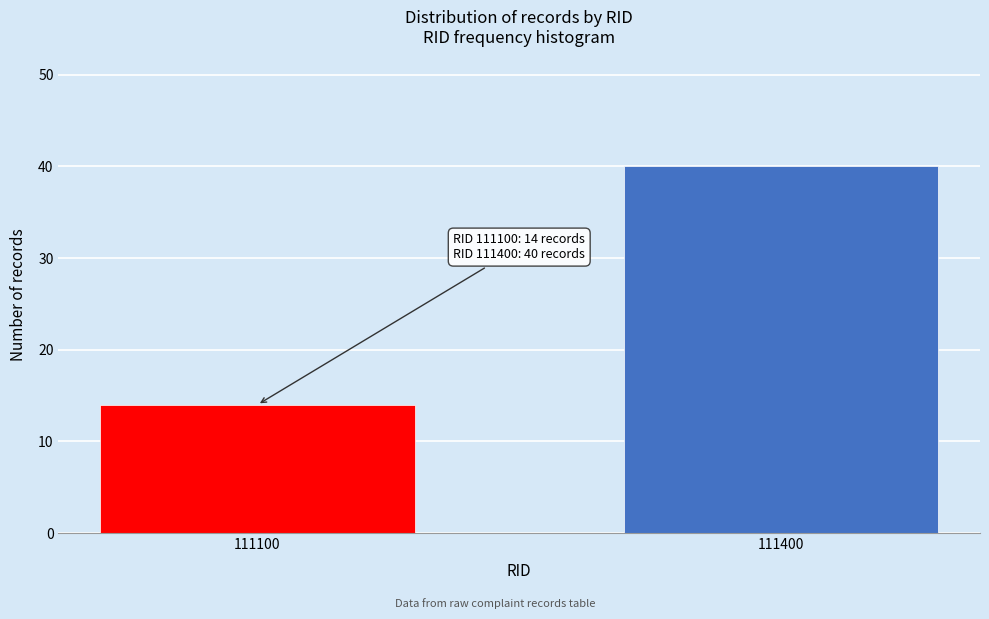

Reading left to right, transcribe all the data shown in this chart.

14	40